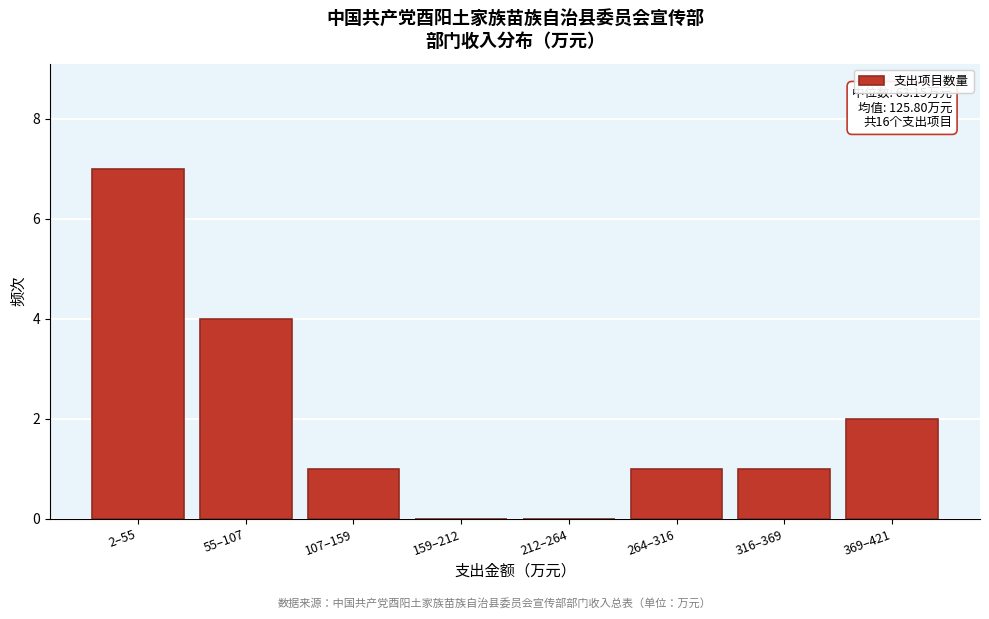

Reading right to left, transcribe all the data shown in this chart.

369–421=2	316–369=1	264–316=1	212–264=0	159–212=0	107–159=1	55–107=4	2–55=7